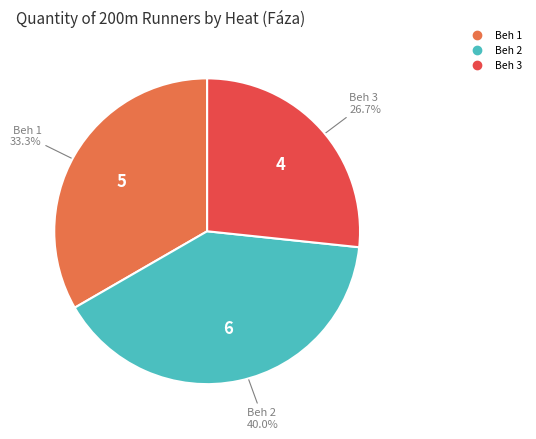

Is there any slice that represents more than half of the pie?

No